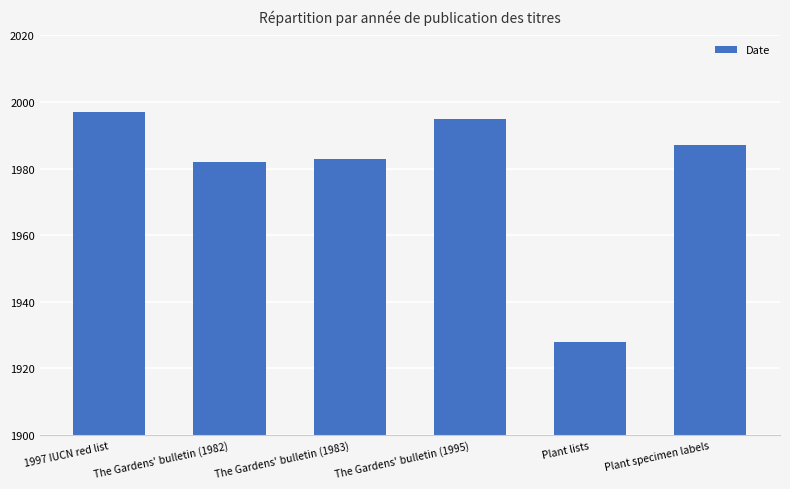

Rank the categories by value from lowest to highest.

Plant lists, The Gardens' bulletin (1982), The Gardens' bulletin (1983), Plant specimen labels, The Gardens' bulletin (1995), 1997 IUCN red list